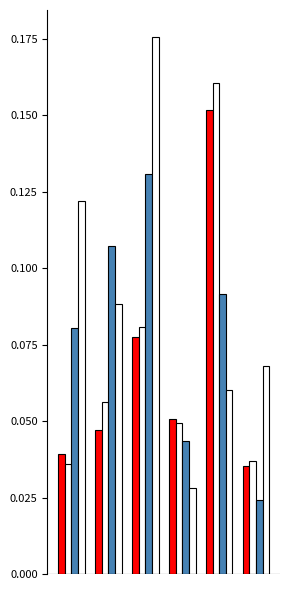

How many bars are there in each group?

4